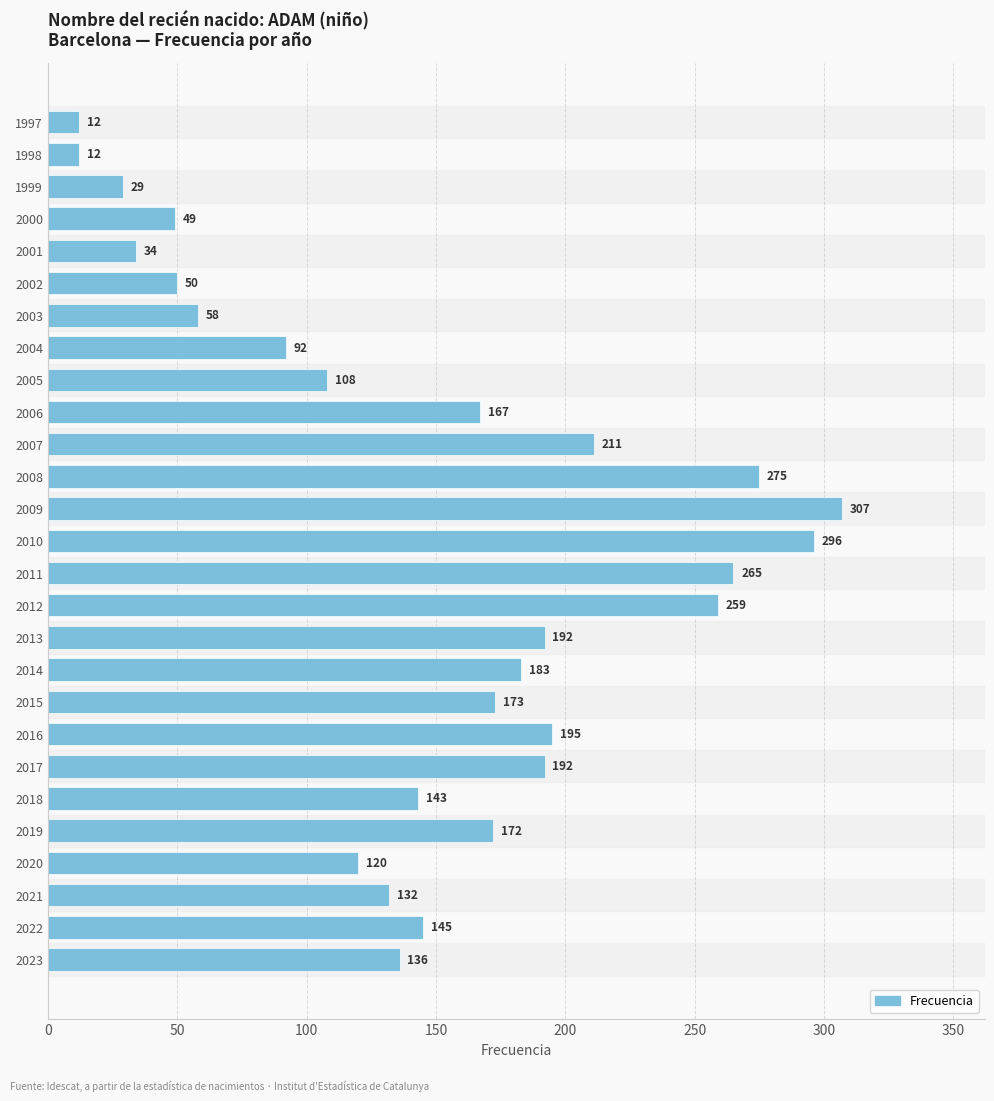

Where is the data nearest to the value 159?

2006